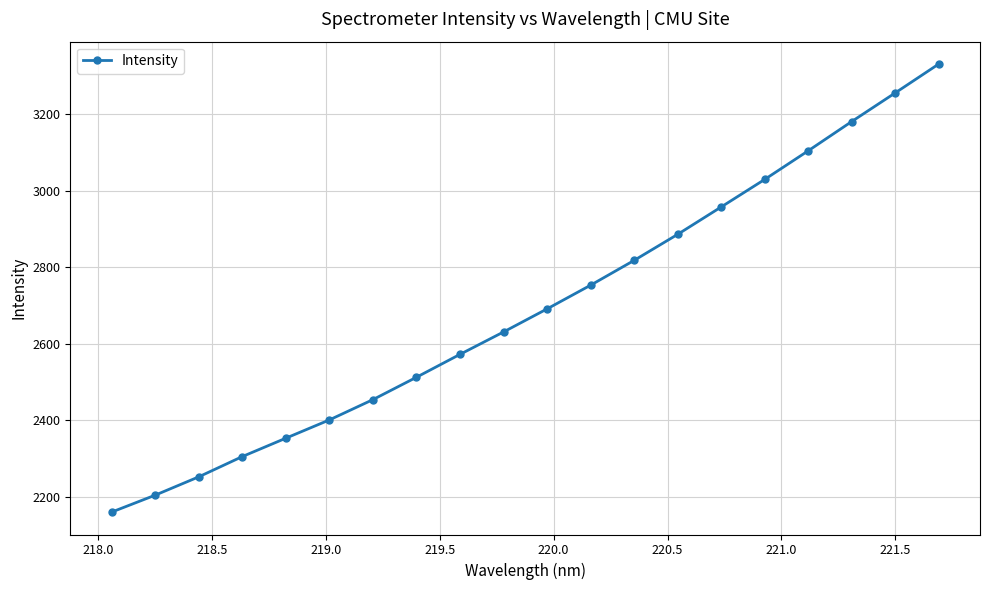

What is the difference between the maximum and minimum values?

1172.3